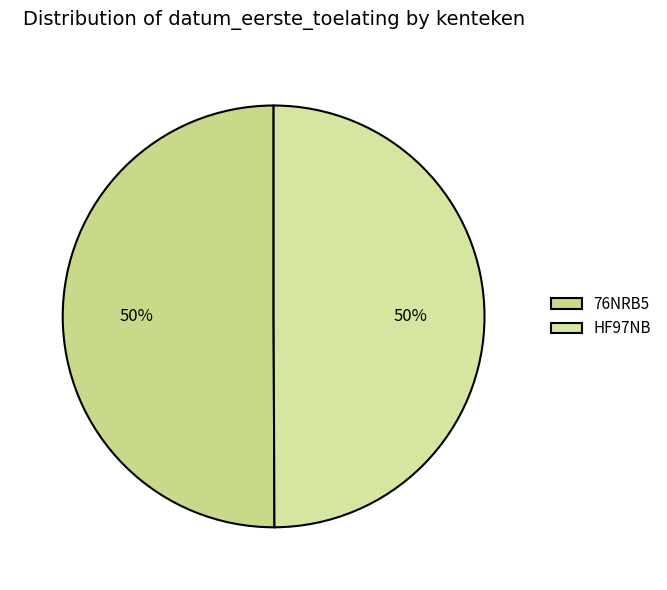

Which has a higher value, 76NRB5 or HF97NB?

76NRB5